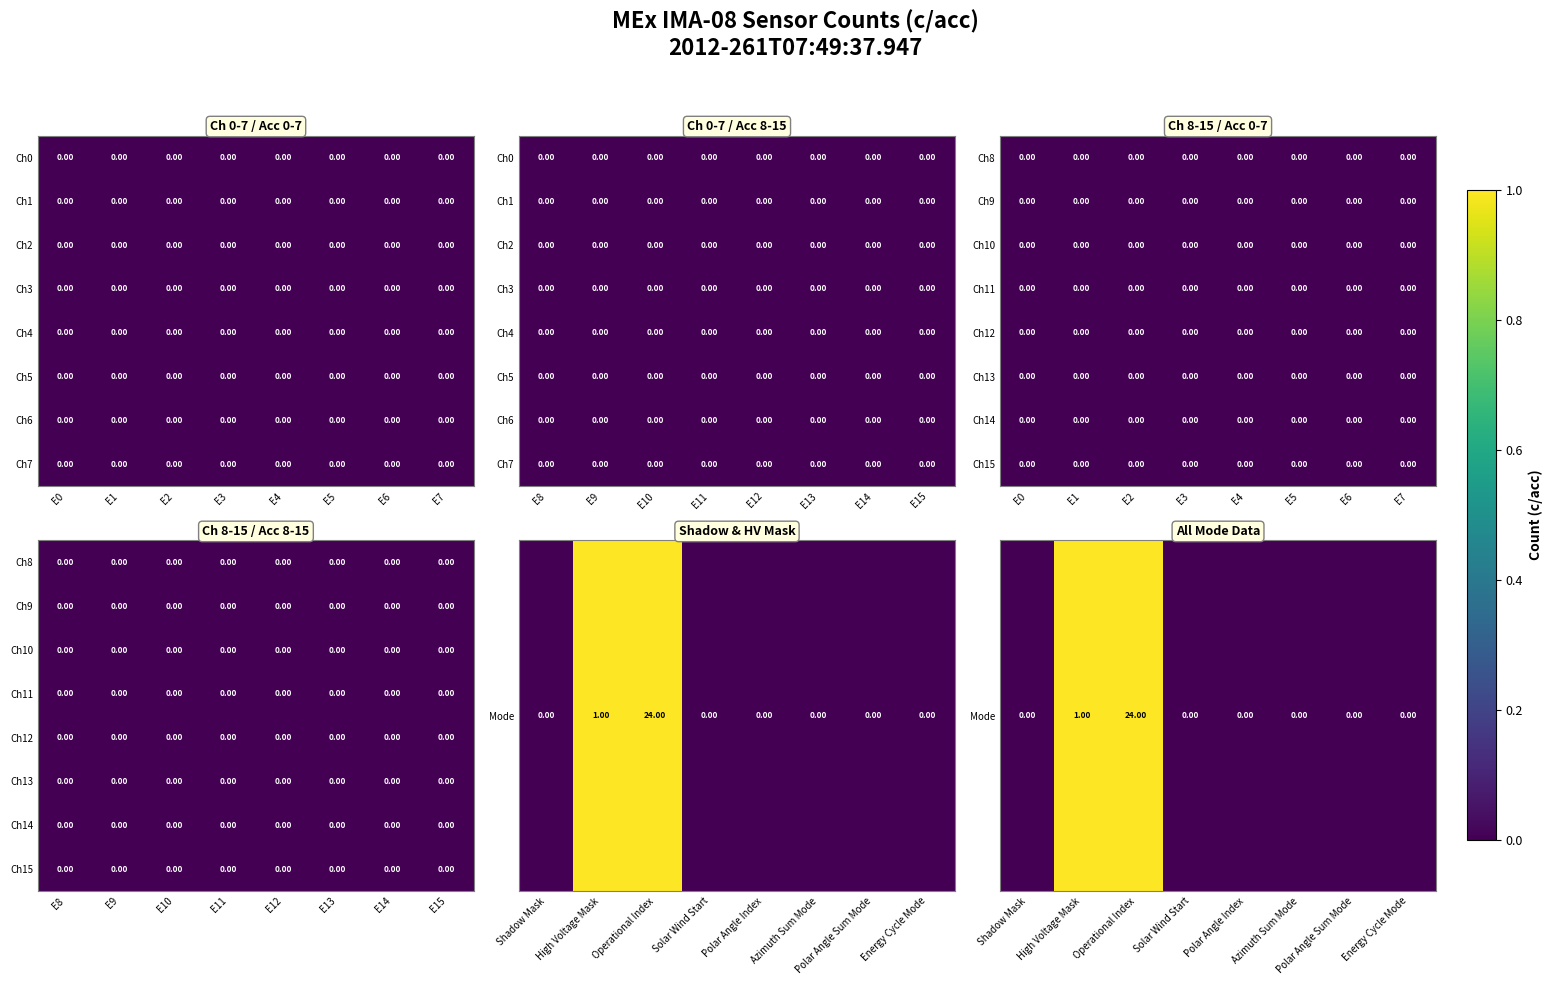

Count the number of data series in this chart.

8